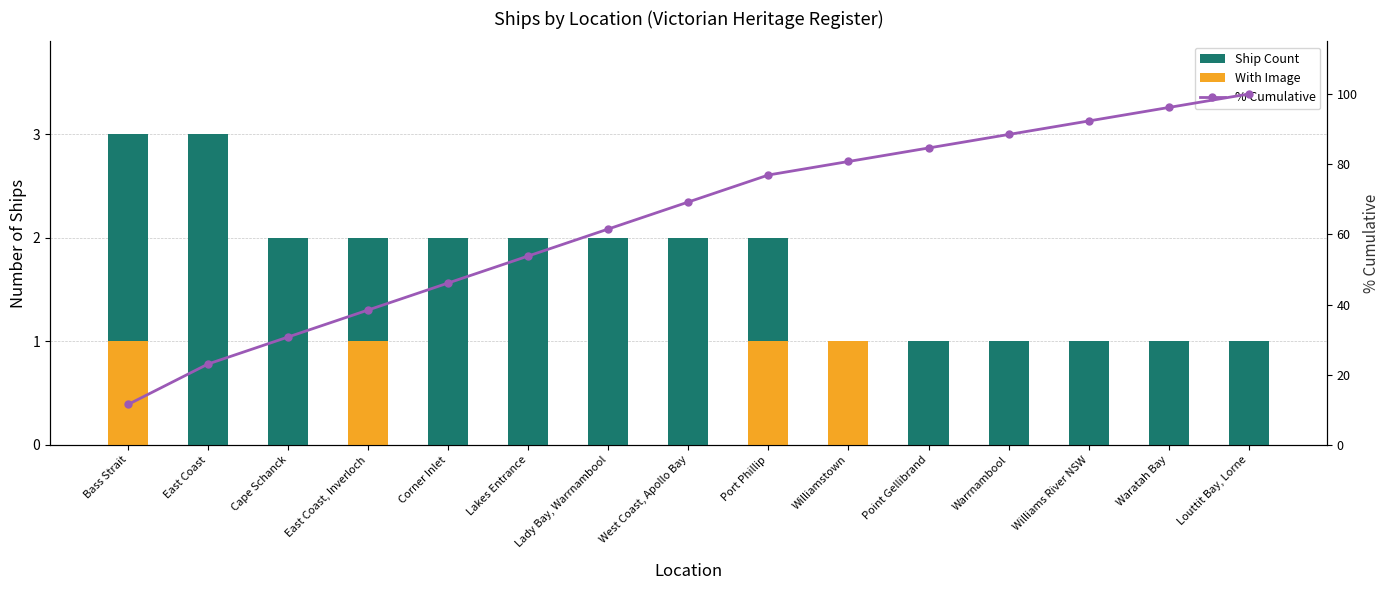

Reading left to right, what are all the values shown in this chart?

Ship Count: 3.0	3.0	2.0	2.0	2.0	2.0	2.0	2.0	2.0	1.0	1.0	1.0	1.0	1.0	1.0
With Image: 1.0	0.0	0.0	1.0	0.0	0.0	0.0	0.0	1.0	1.0	0.0	0.0	0.0	0.0	0.0
% Cumulative: 11.5	23.1	30.8	38.5	46.2	53.8	61.5	69.2	76.9	80.8	84.6	88.5	92.3	96.2	100.0